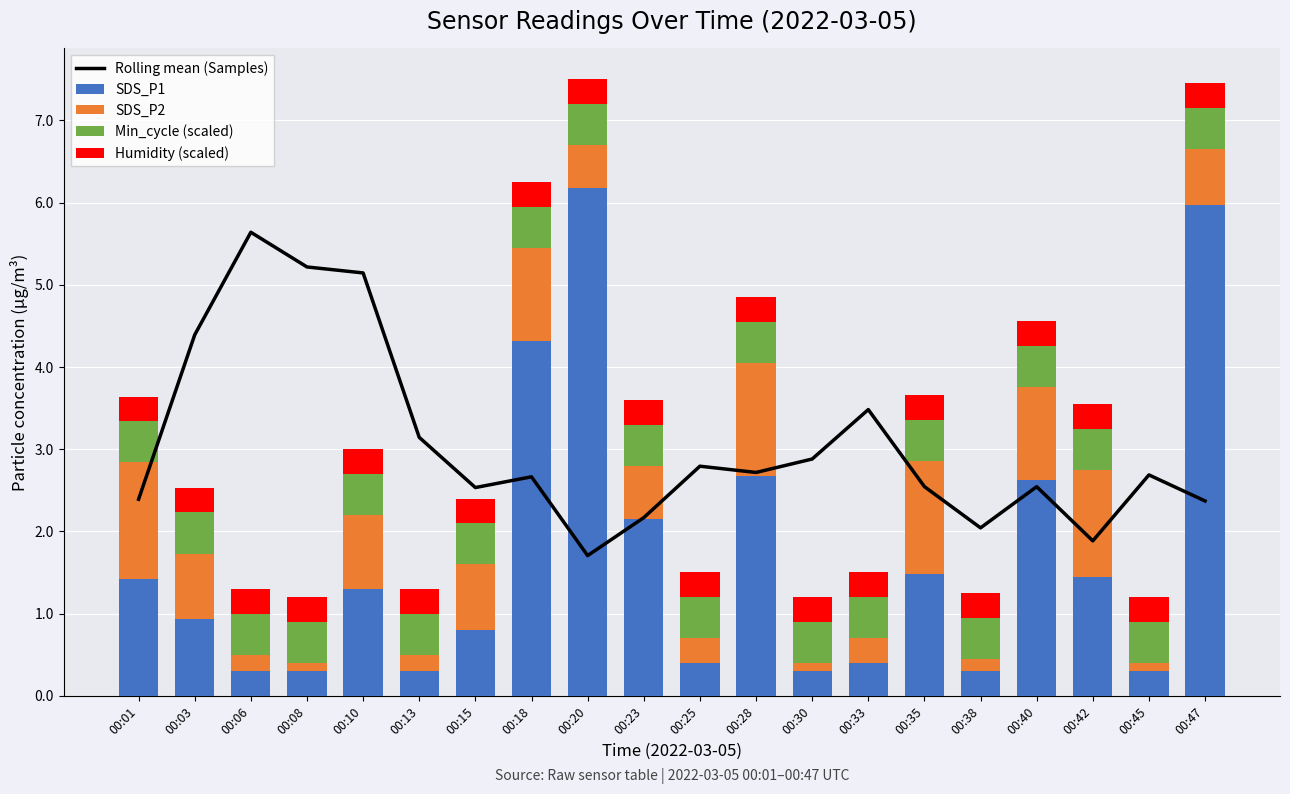

What is the minimum value shown in the chart?

0.1